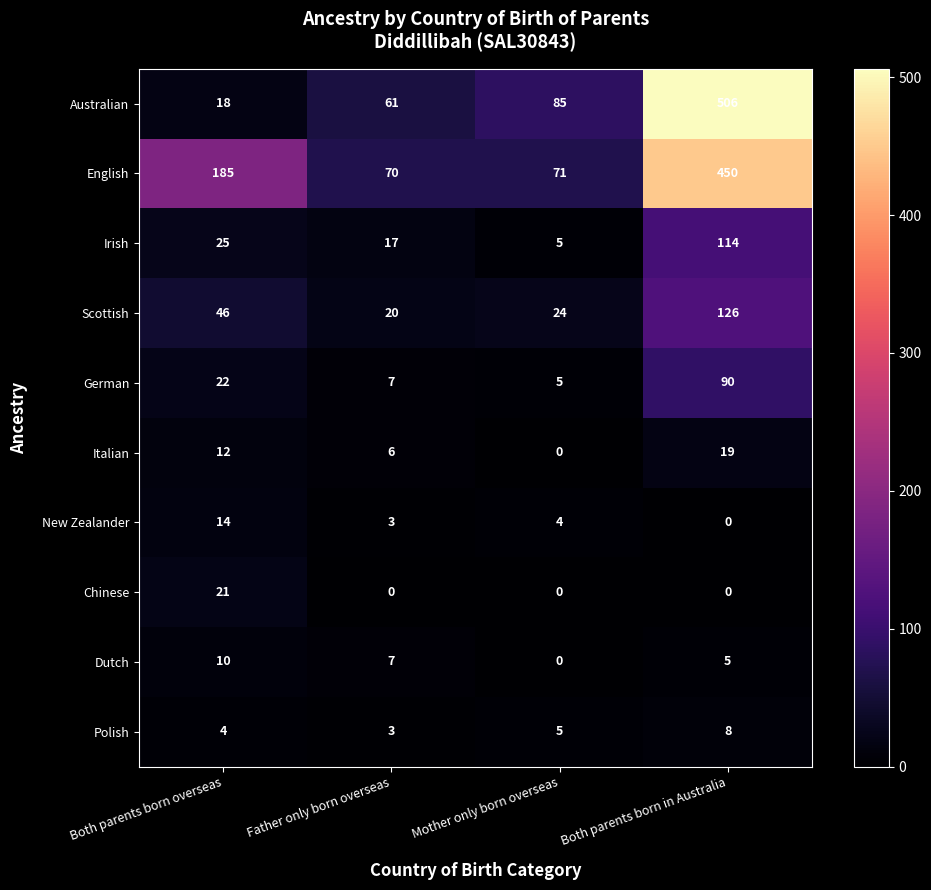

At which category is the sum across all series the highest?

Both parents born in Australia